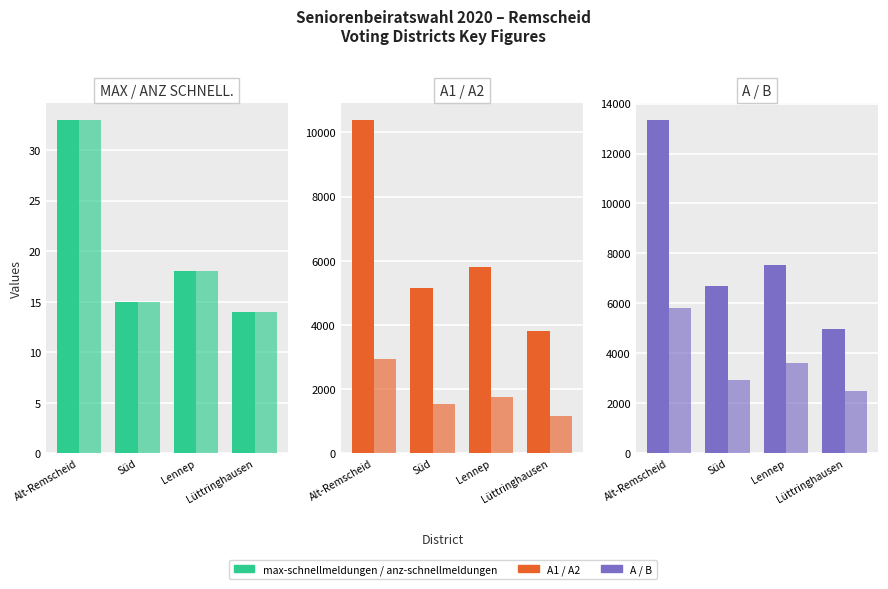

List the labels in order of B value, largest first.

Alt-Remscheid, Lennep, Süd, Lüttringhausen